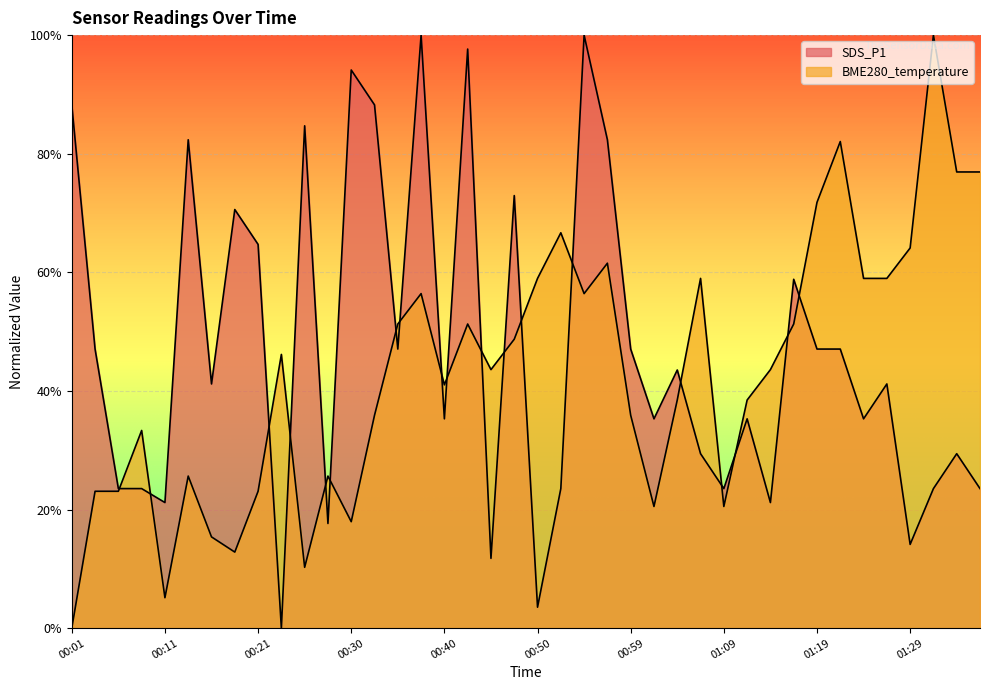

How many distinct data groups are displayed?

2